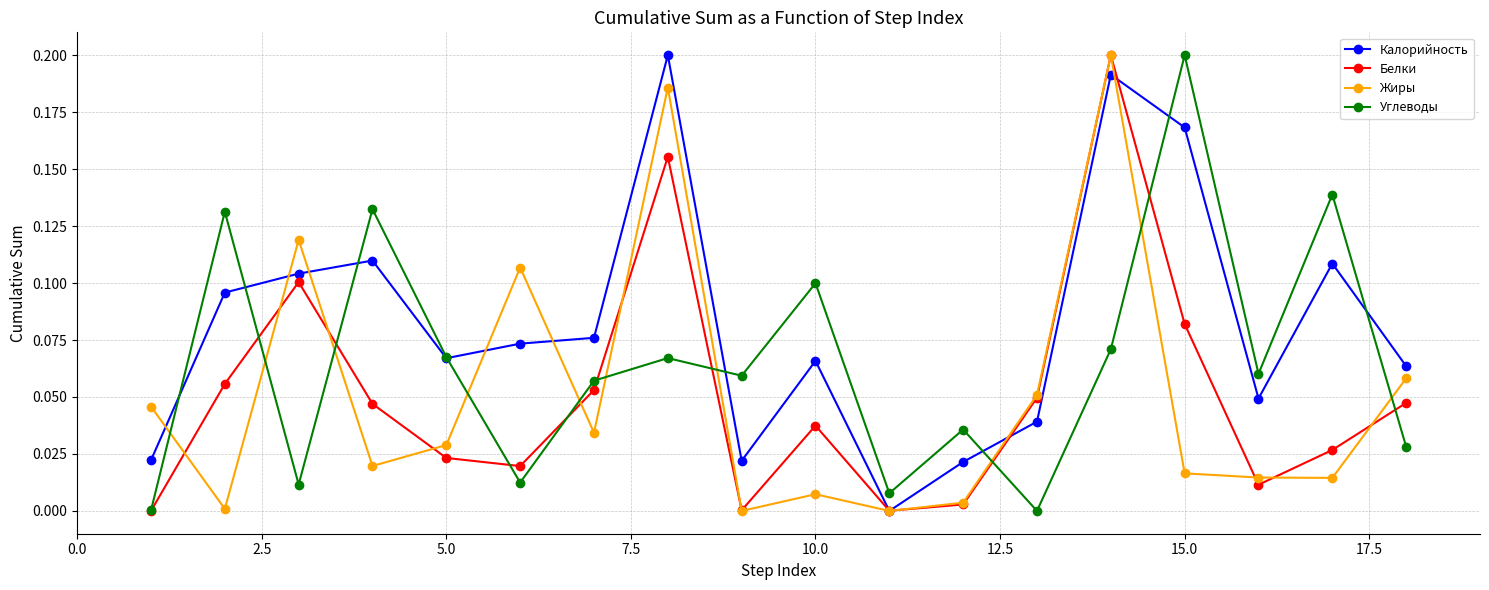

Which series has the largest total across all categories?

Калорийность